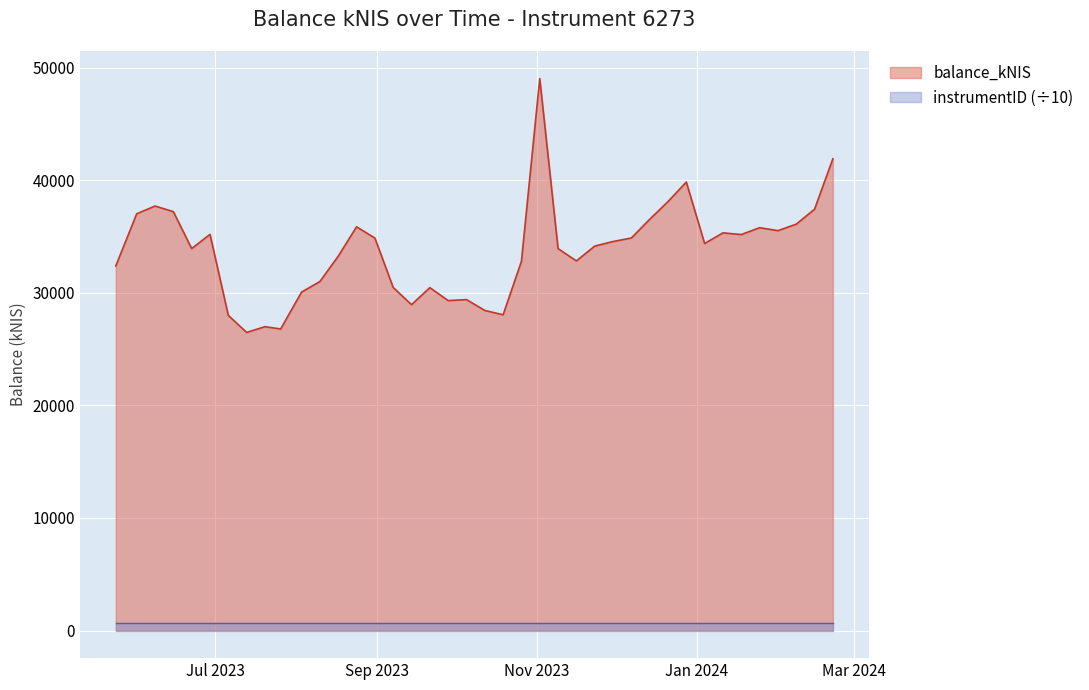

How many categories are shown in the chart?

40